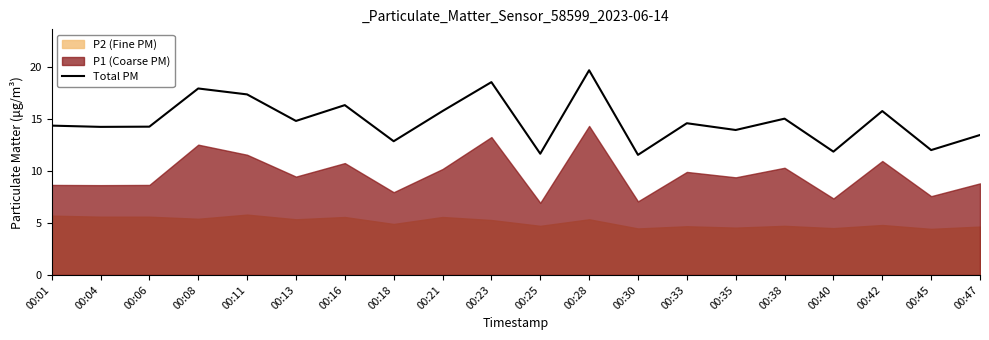

Reading left to right, extract all data points from this chart.

00:01=14.4	00:04=14.2	00:06=14.2	00:08=17.9	00:11=17.4	00:13=14.8	00:16=16.3	00:18=12.9	00:21=15.8	00:23=18.5	00:25=11.6	00:28=19.7	00:30=11.5	00:33=14.6	00:35=13.9	00:38=15.0	00:40=11.8	00:42=15.8	00:45=12.0	00:47=13.5